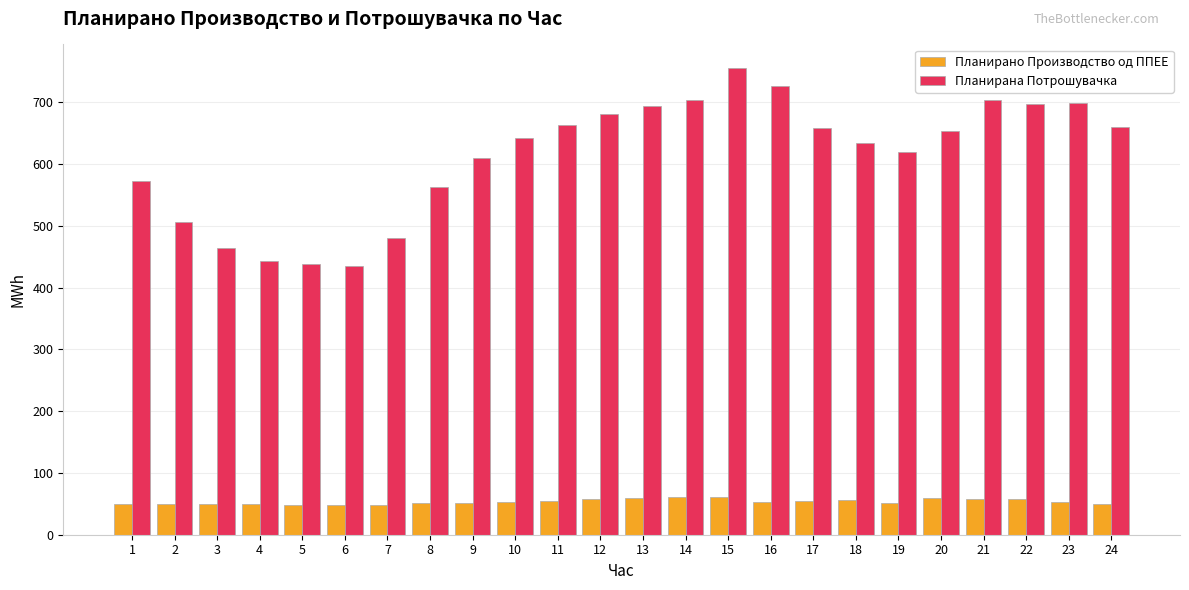

Are the bars horizontal?

No